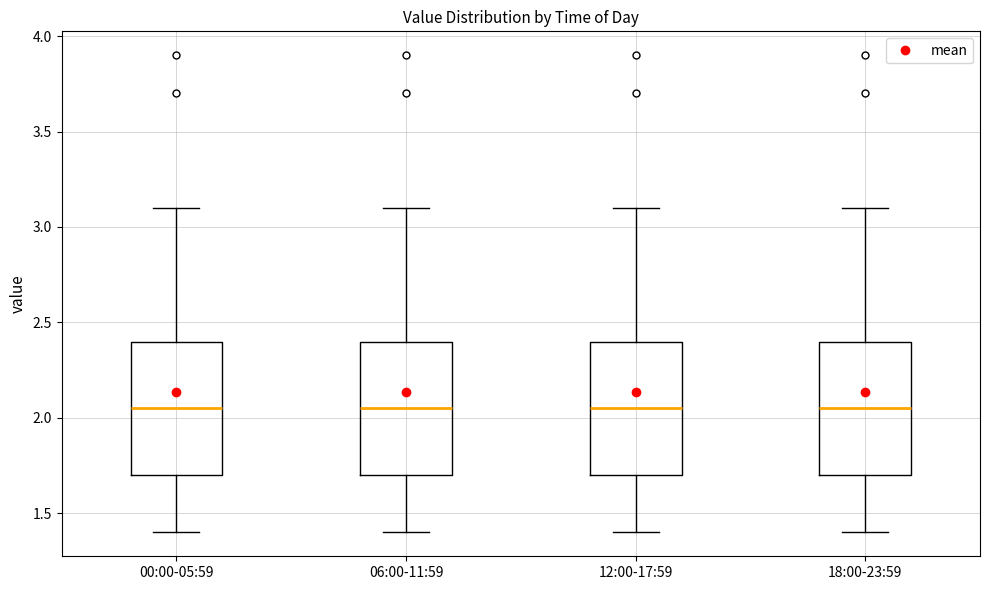

Reading left to right, read every box against the y-axis: the position of its median line, the range the box covers, and the ends of its whiskers. The values are not printed on the chart, so give them approximately, as read against the axis.

00:00-05:59: median 2.05, box 1.70 to 2.40, whiskers 1.40 to 3.10
06:00-11:59: median 2.05, box 1.70 to 2.40, whiskers 1.40 to 3.10
12:00-17:59: median 2.05, box 1.70 to 2.40, whiskers 1.40 to 3.10
18:00-23:59: median 2.05, box 1.70 to 2.40, whiskers 1.40 to 3.10